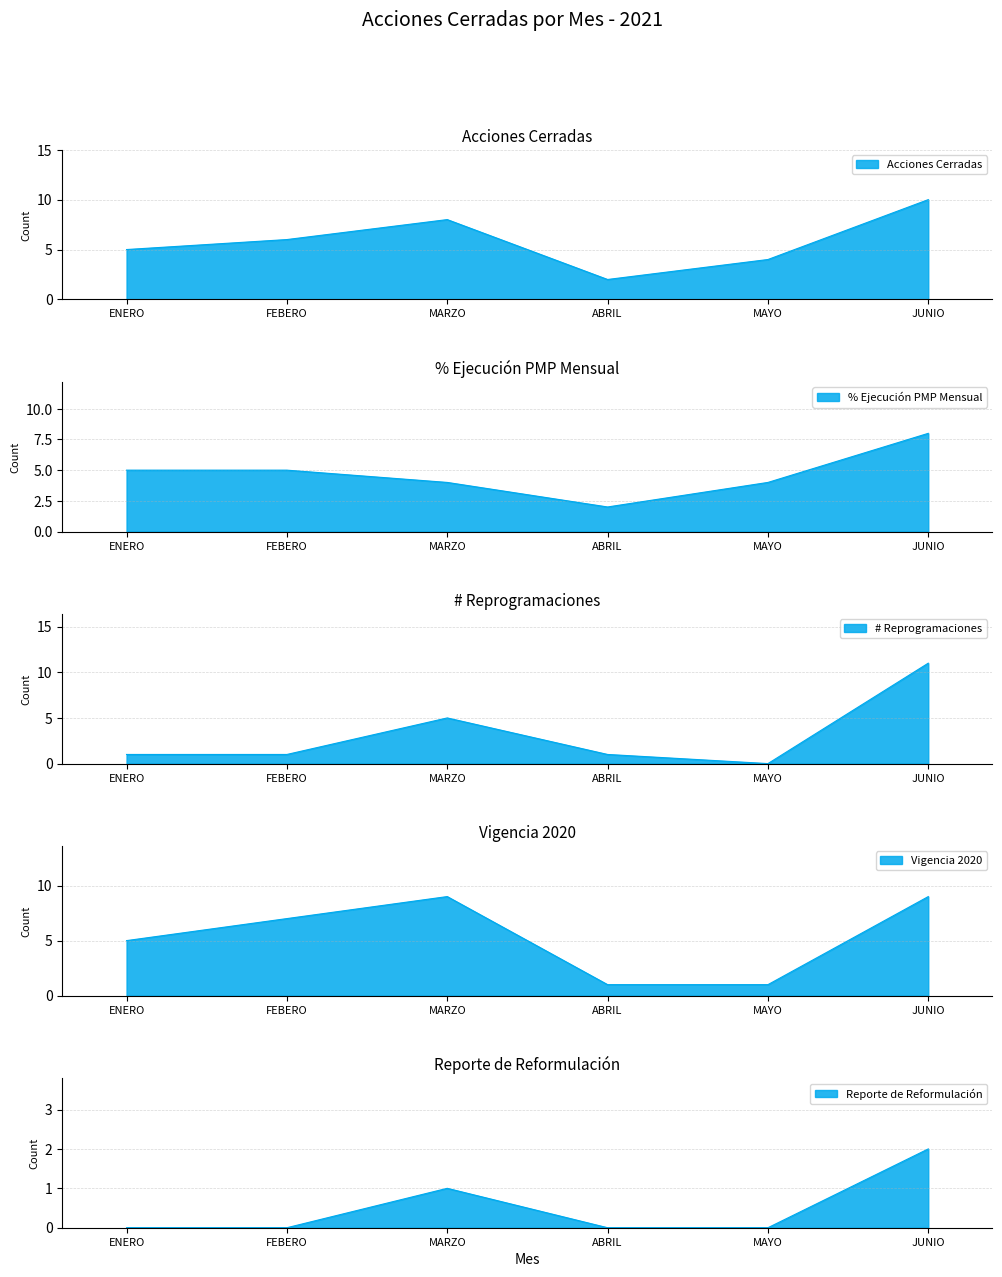

What is the difference between the MAYO values at FEBERO and ENERO?

3